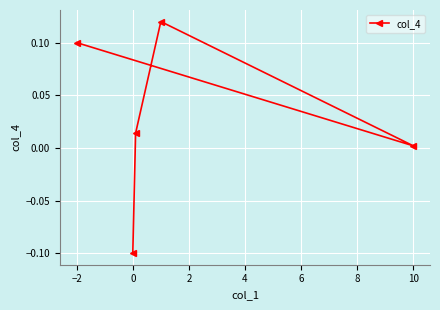

How many data points are less than 0?

1